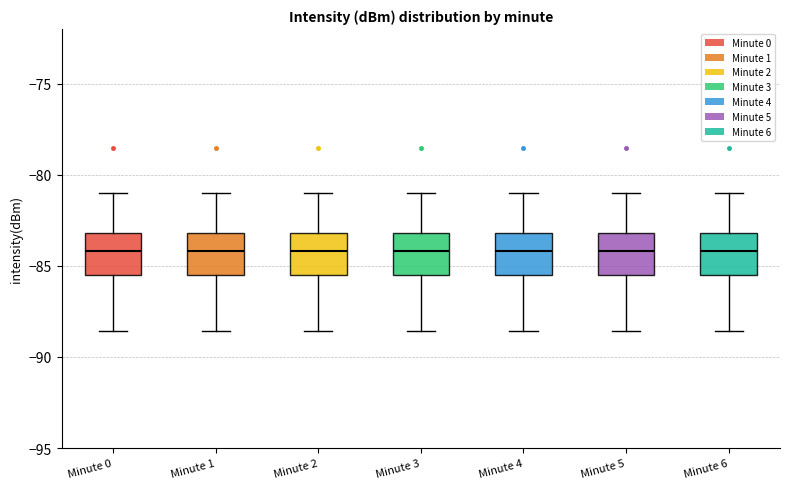

Reading left to right, transcribe this box plot: for each box, give where its median line is, the range the box spans, and where its two whiskers end, as read against the y-axis. The values are not printed on the chart, so give them approximately, as read against the axis.

Minute 0: median -84.0, box -85.5 to -83.0, whiskers -88.5 to -81.0
Minute 1: median -84.0, box -85.5 to -83.0, whiskers -88.5 to -81.0
Minute 2: median -84.0, box -85.5 to -83.0, whiskers -88.5 to -81.0
Minute 3: median -84.0, box -85.5 to -83.0, whiskers -88.5 to -81.0
Minute 4: median -84.0, box -85.5 to -83.0, whiskers -88.5 to -81.0
Minute 5: median -84.0, box -85.5 to -83.0, whiskers -88.5 to -81.0
Minute 6: median -84.0, box -85.5 to -83.0, whiskers -88.5 to -81.0